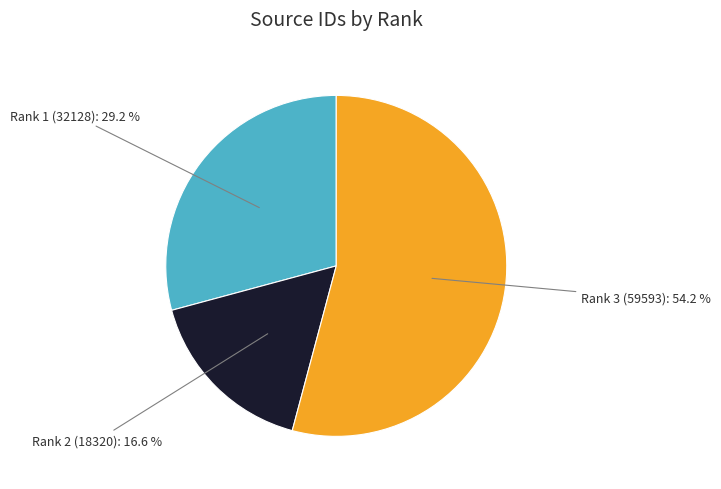

Does any single category account for the majority?

Yes